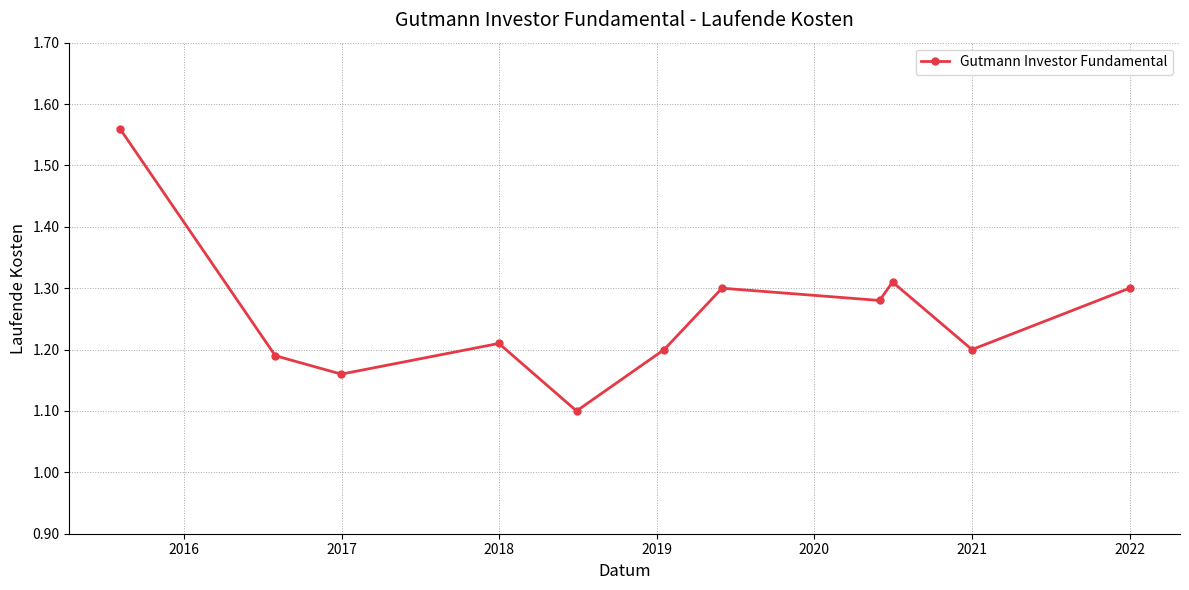

What is the sum of all values?

13.8